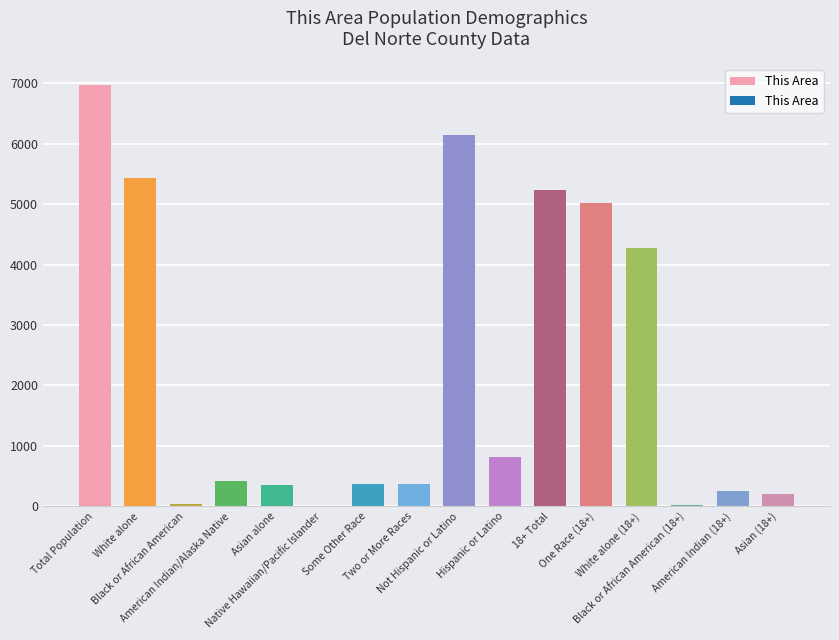

What is the sum of the values at Some Other Race and American Indian/Alaska Native?

791